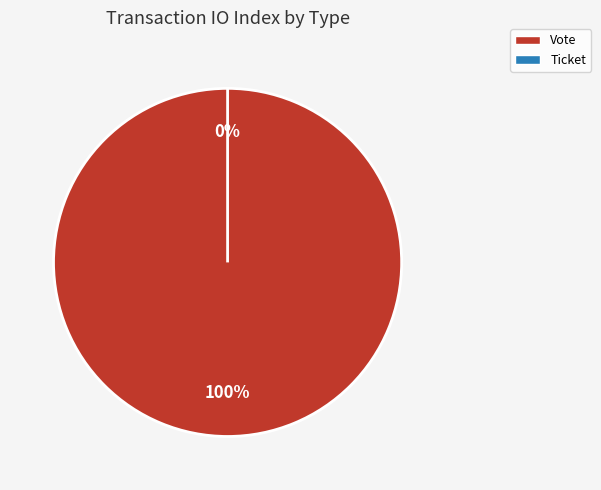

Which slice is the largest?

Vote